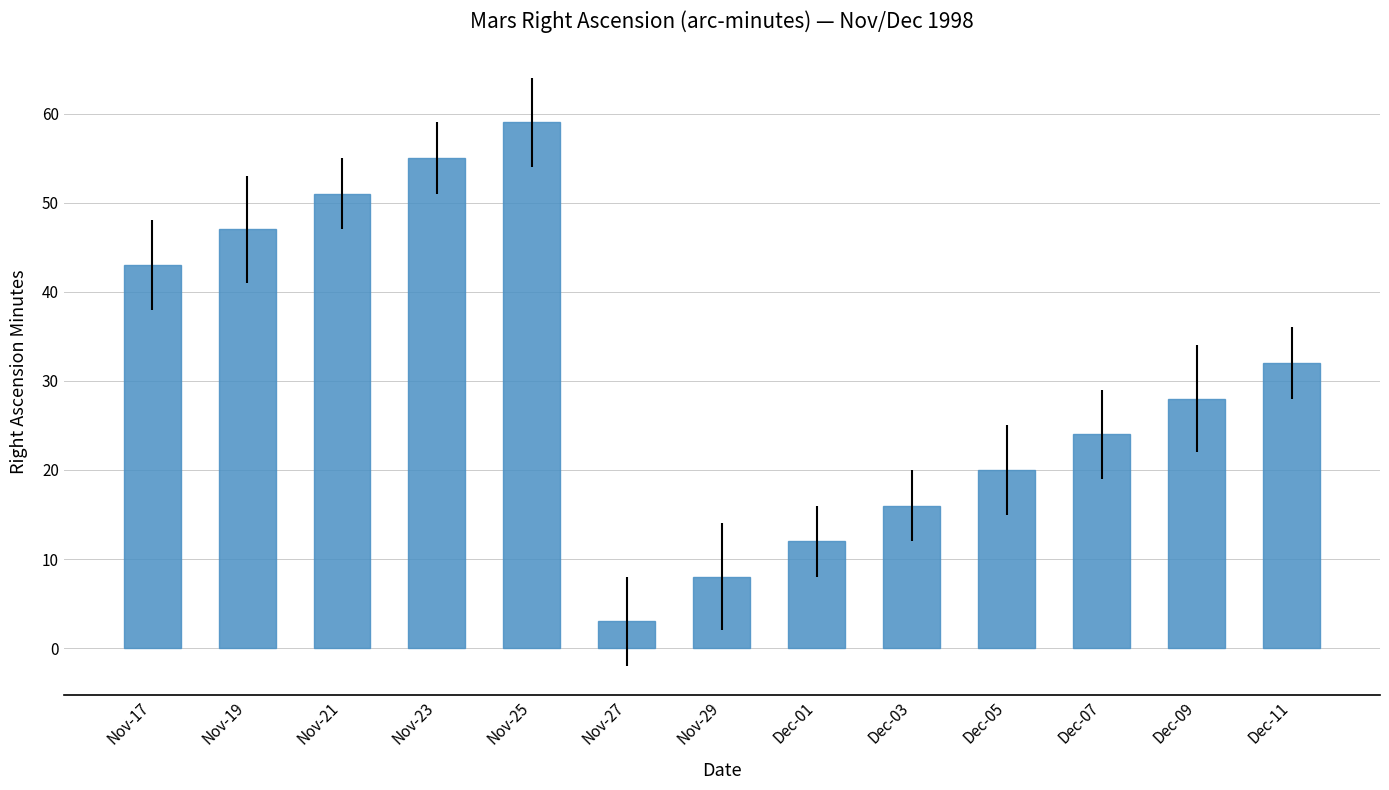

The value at Nov-23 is 17. True or false?

False